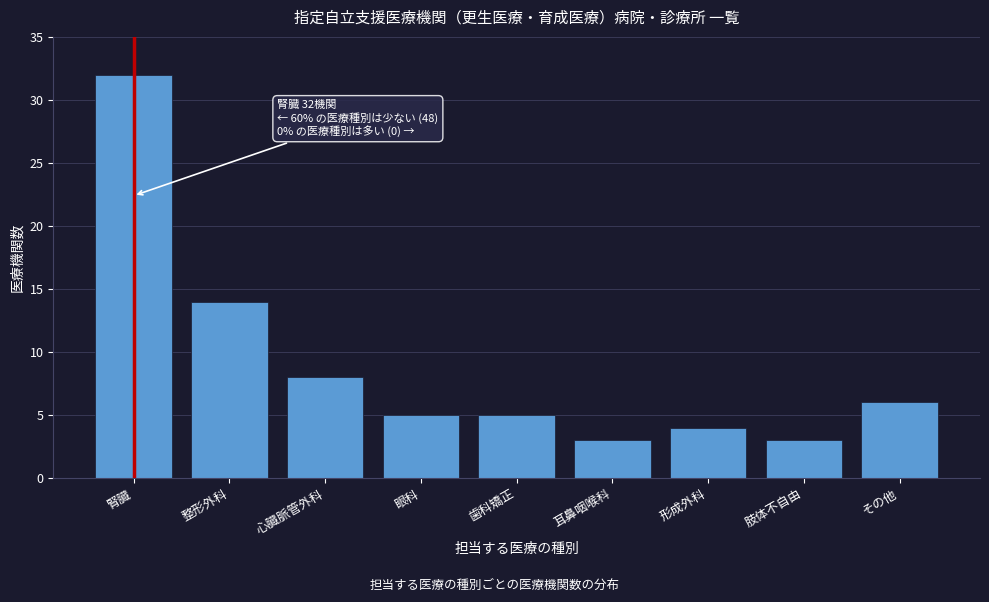

Reading left to right, extract all data points from this chart.

腎臓=32	整形外科=14	心臓脈管外科=8	眼科=5	歯科矯正=5	耳鼻咽喉科=3	形成外科=4	肢体不自由=3	その他=6